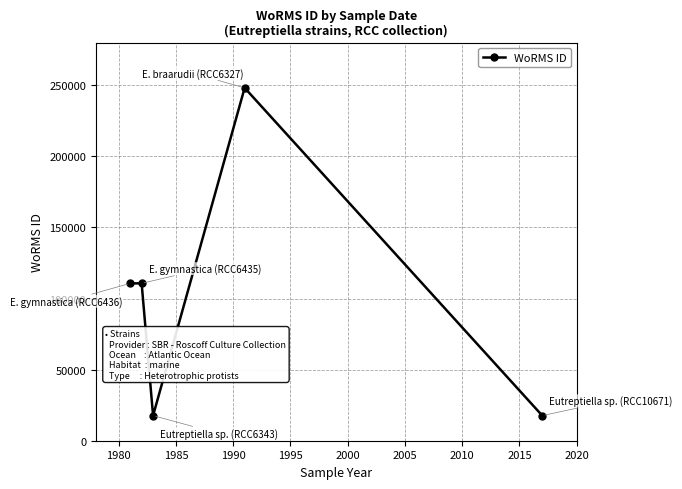

What is the value of the 1st point from the left?

110652